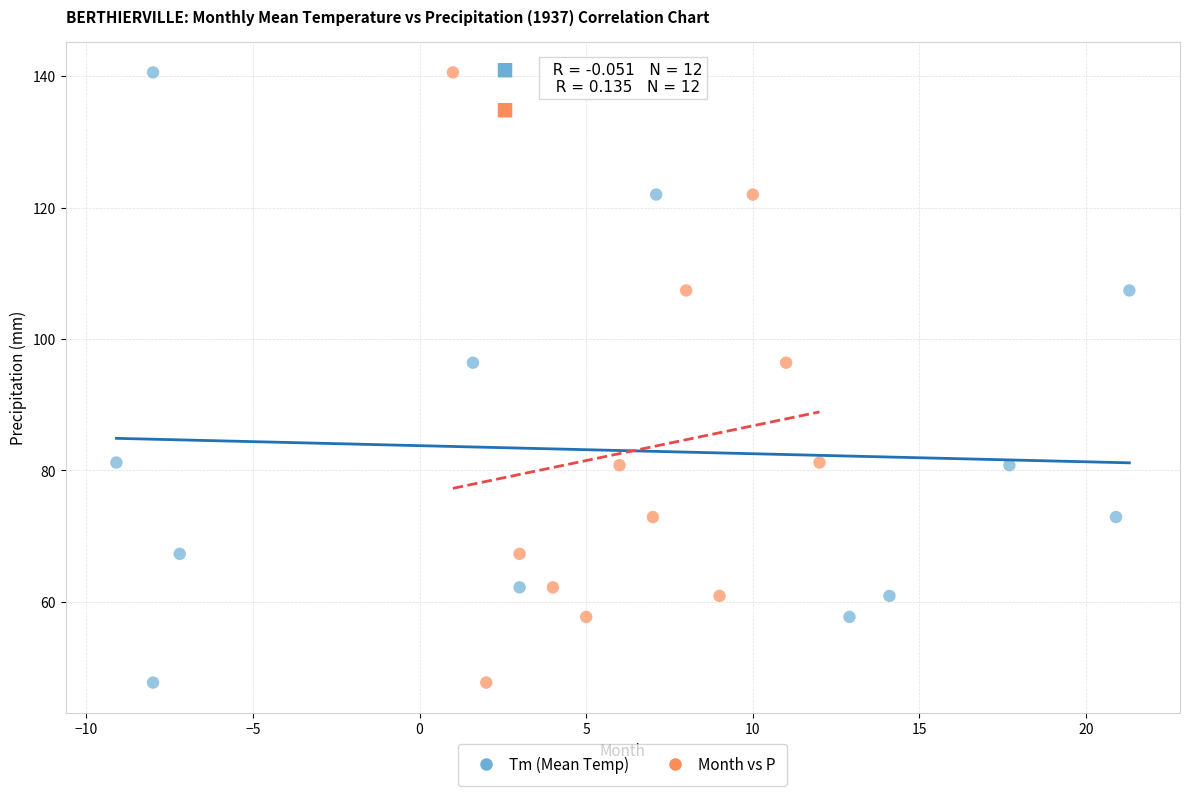

What are all the series names shown in the legend?

Tm (Mean Temp), Month vs P